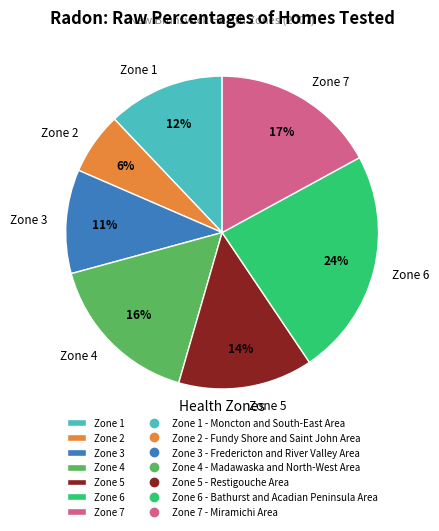

How many slices are in this pie chart?

7